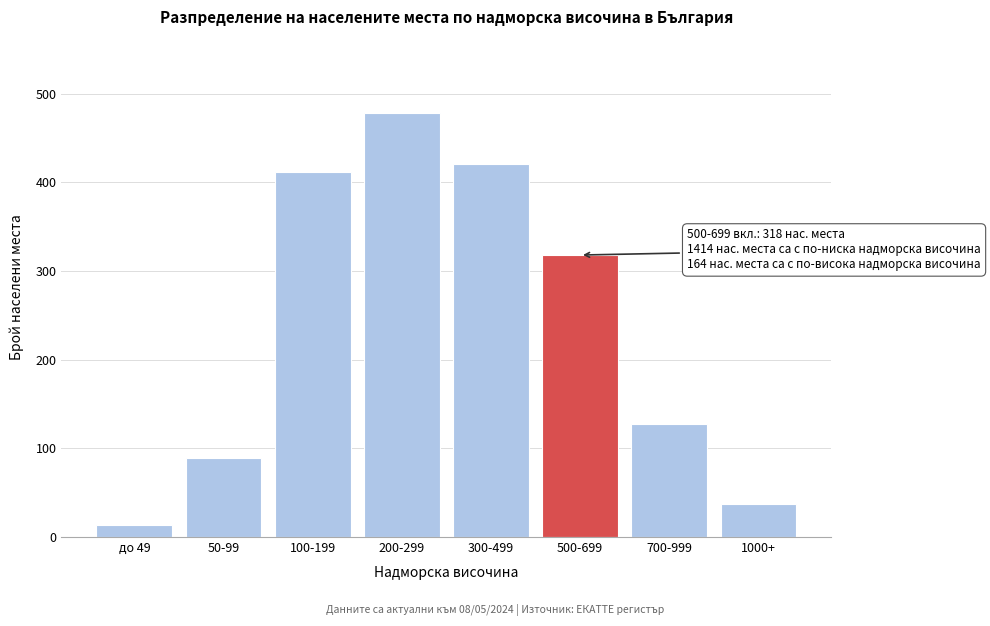

Reading left to right, what are all the values shown in this chart?

до 49=14	50-99=89	100-199=412	200-299=478	300-499=421	500-699=318	700-999=127	1000+=37